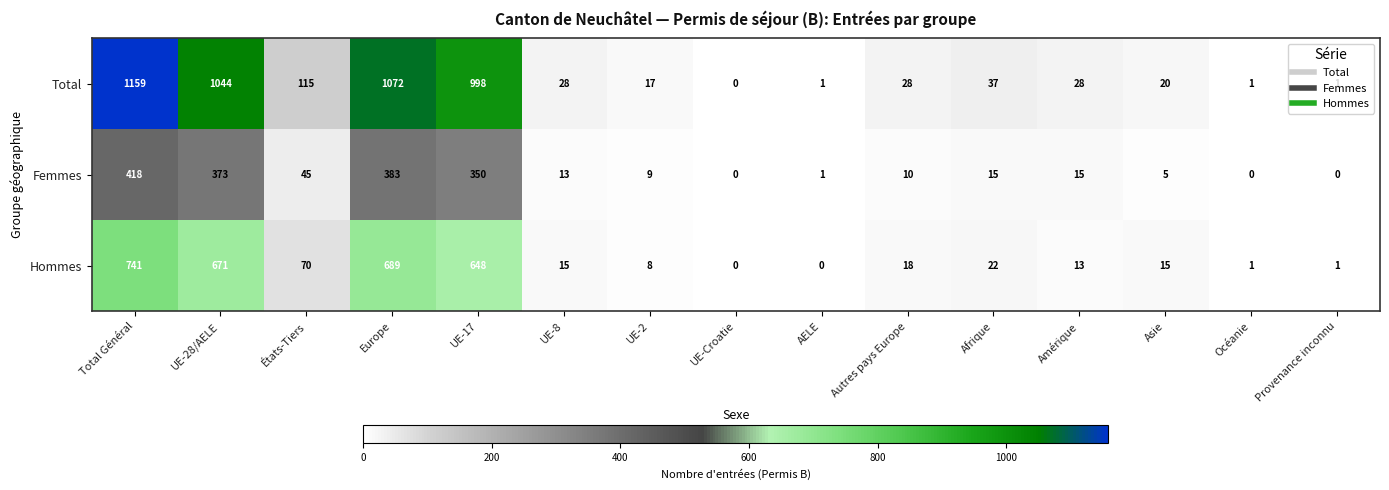

What is the maximum value for Hommes?

741